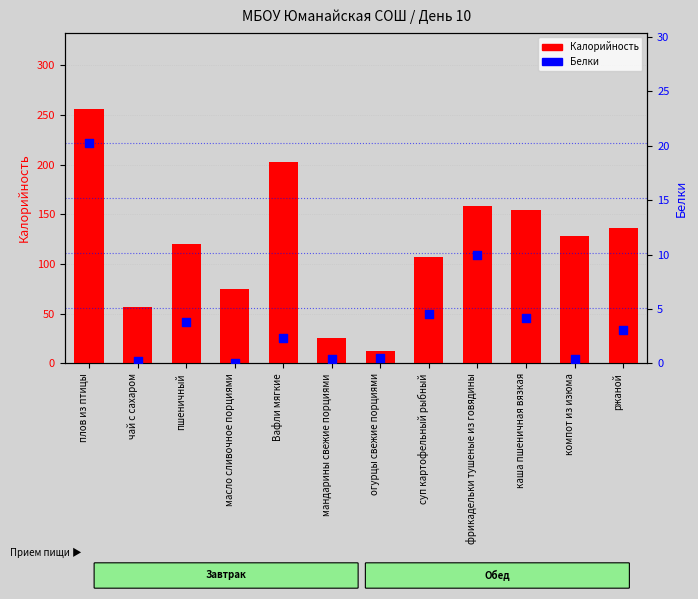

At how many categories does at least one series exceed 255?

1